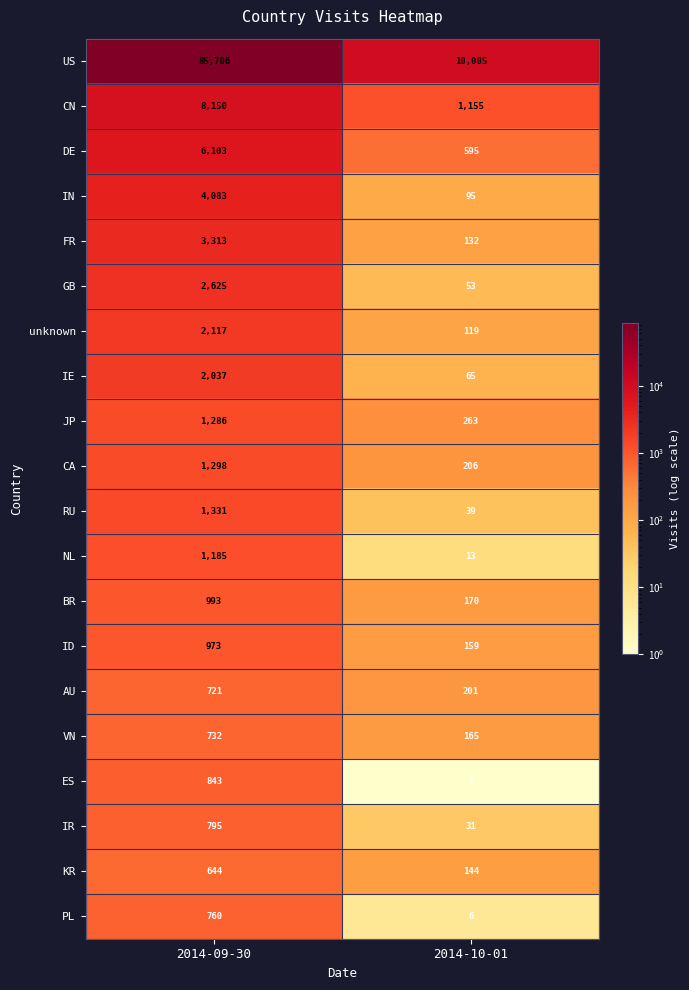

What is the greatest value displayed?

85706